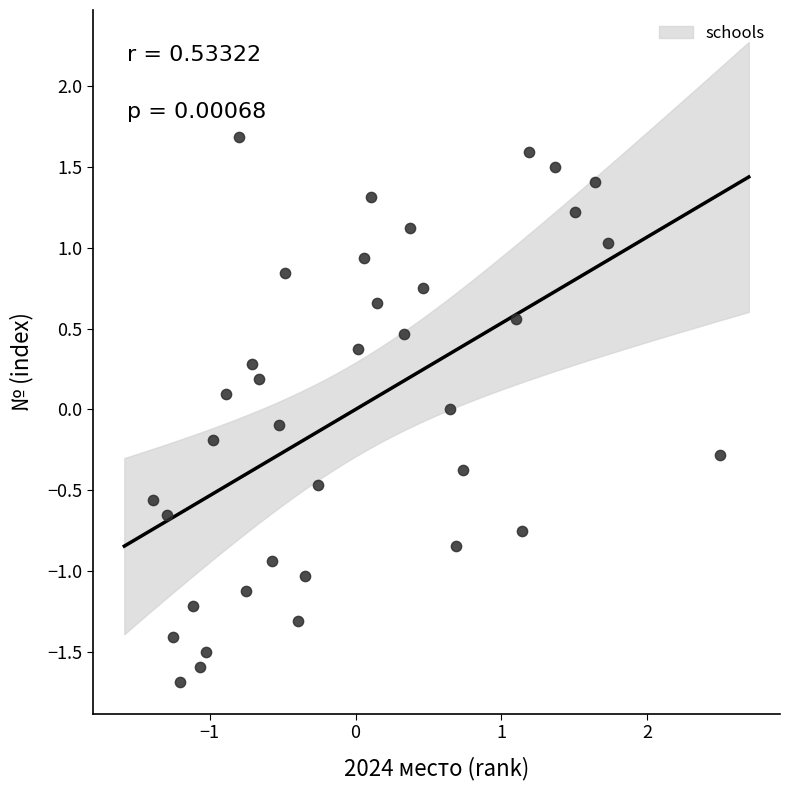

What is the range of X values (max minus min)?

3.9